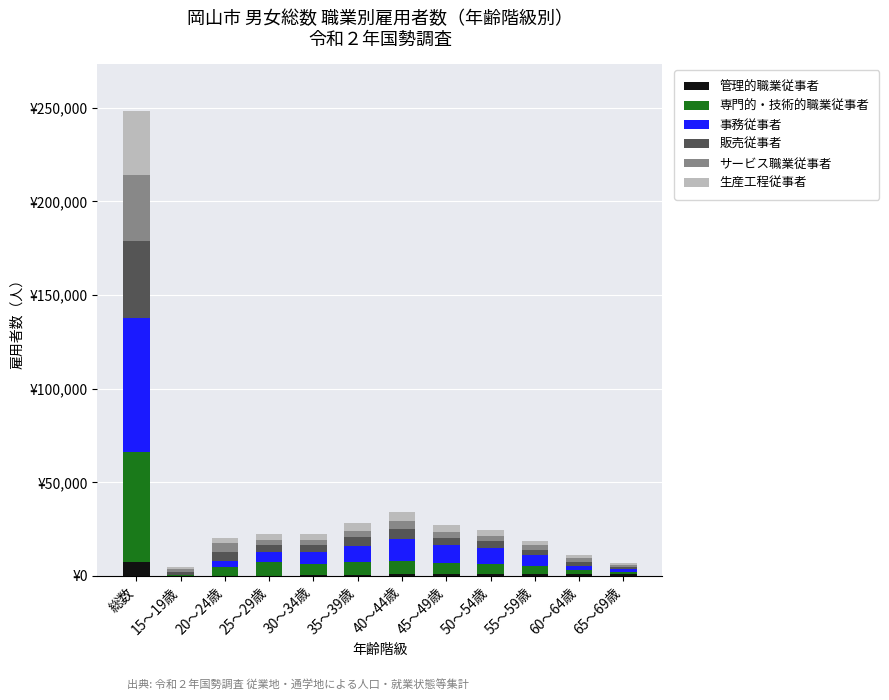

Are the bars horizontal?

No